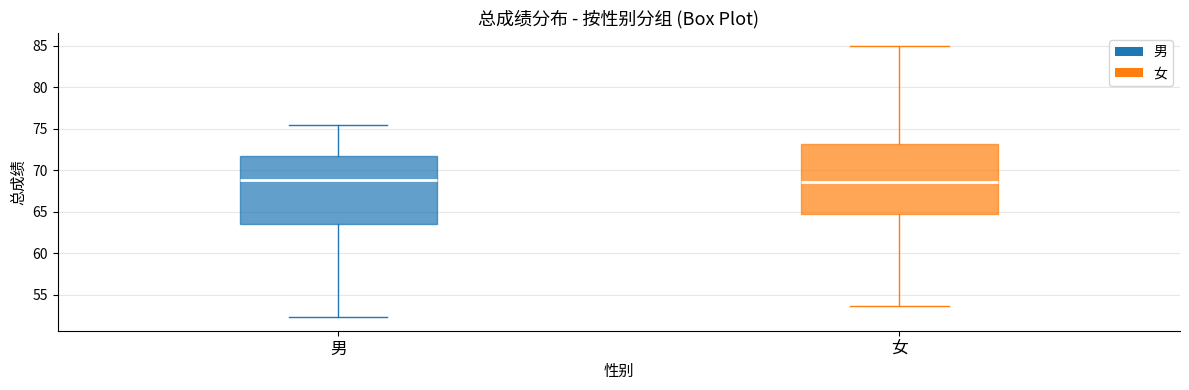

Reading left to right, transcribe this box plot: for each box, give where its median line is, the range the box spans, and where its two whiskers end, as read against the y-axis. The values are not printed on the chart, so give them approximately, as read against the axis.

男: median 69.0, box 63.5 to 72.0, whiskers 52.5 to 75.5
女: median 68.5, box 64.5 to 73.0, whiskers 53.5 to 85.0